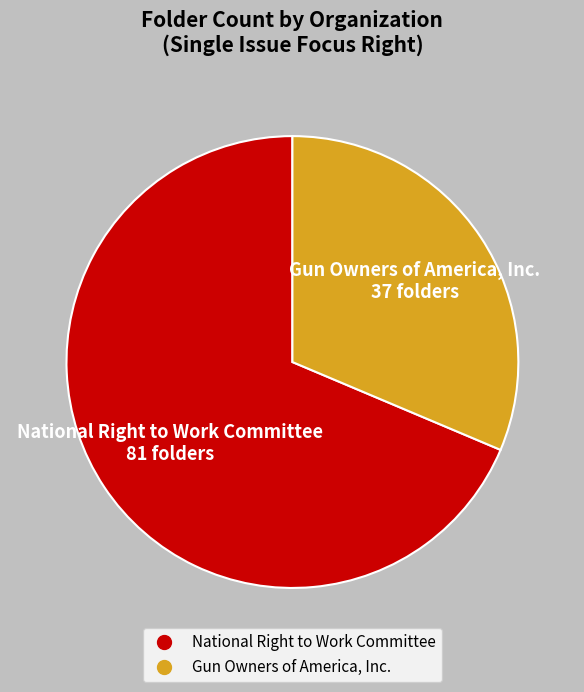

Which slice is the largest?

National Right to Work Committee